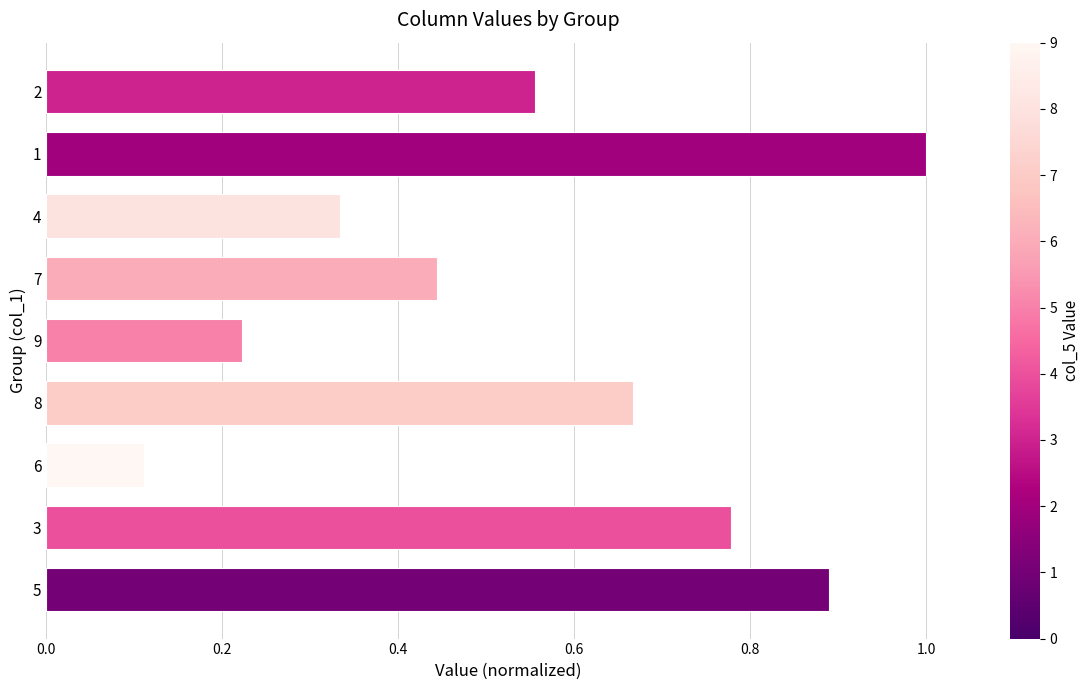

What is the sum of all values?

5.0